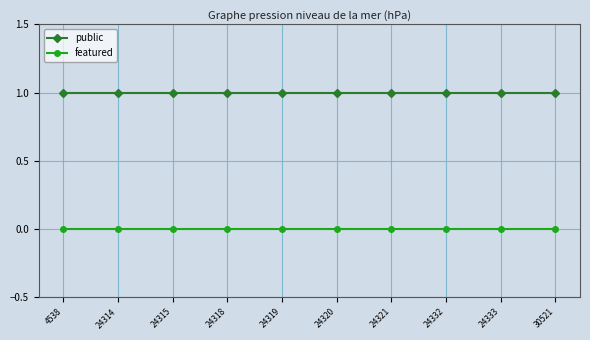

At how many categories does at least one series exceed 0?

10